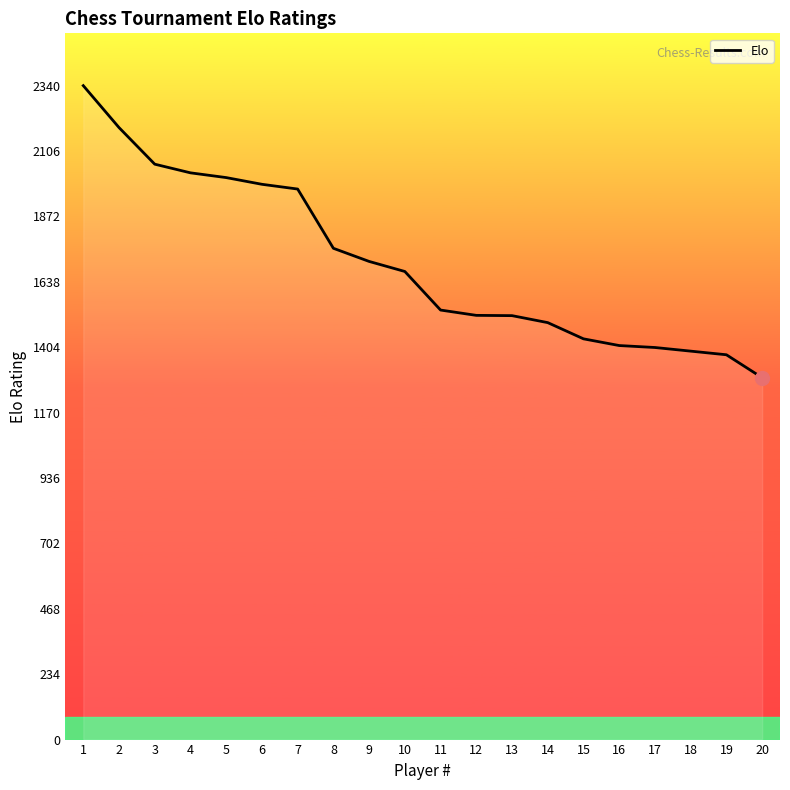

True or false: the data shows 470 at 7.

False